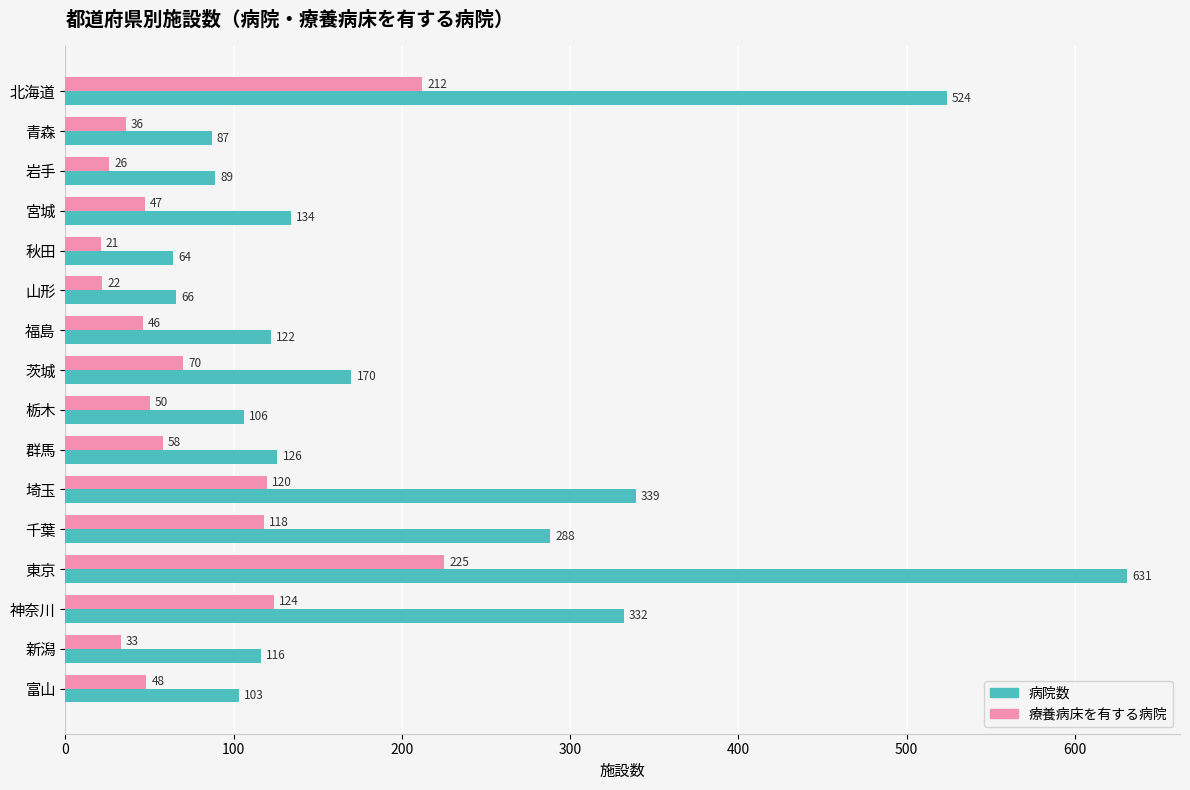

At which label is 病院数 closest to 347?

埼玉